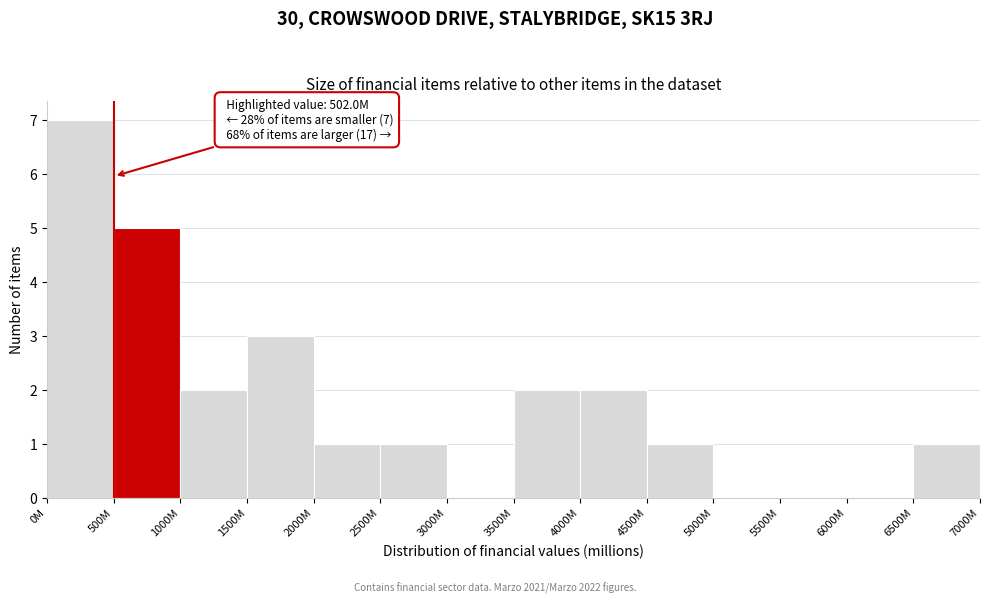

Reading right to left, list all the values displayed in this chart.

6500M=1	6000M=0	5500M=0	5000M=0	4500M=1	4000M=2	3500M=2	3000M=0	2500M=1	2000M=1	1500M=3	1000M=2	500M=5	0M=7